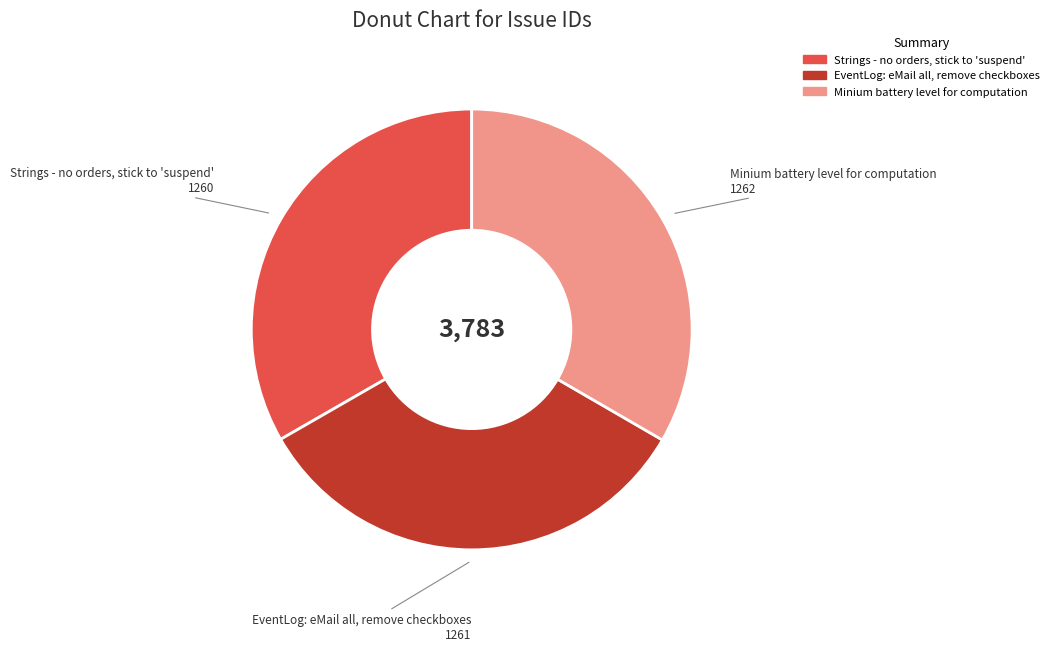

Approximately how many times larger is the value at EventLog: eMail all, remove checkboxes compared to Strings - no orders, stick to 'suspend'?

1.0